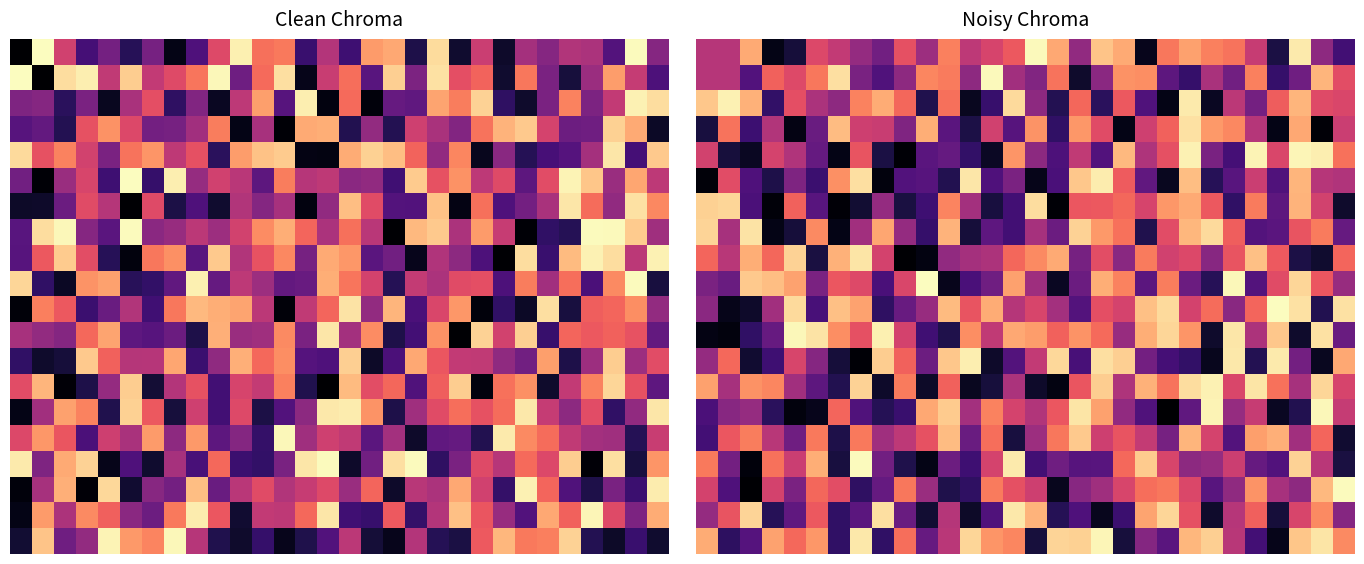

How many categories are shown in the chart?

30